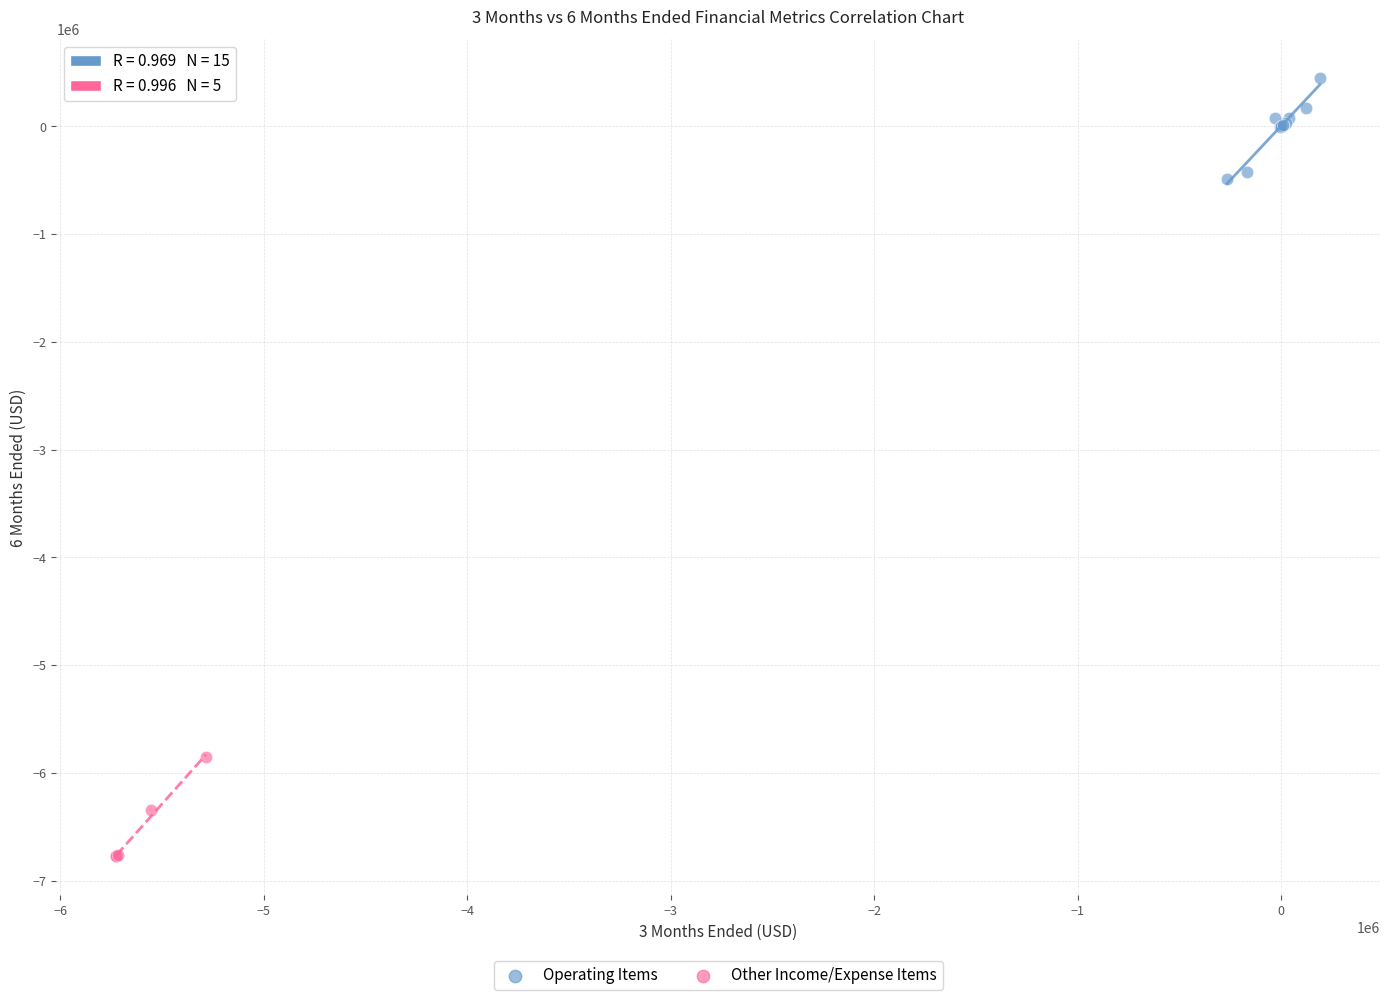

Which series reaches the minimum Y coordinate?

Other Income/Expense Items